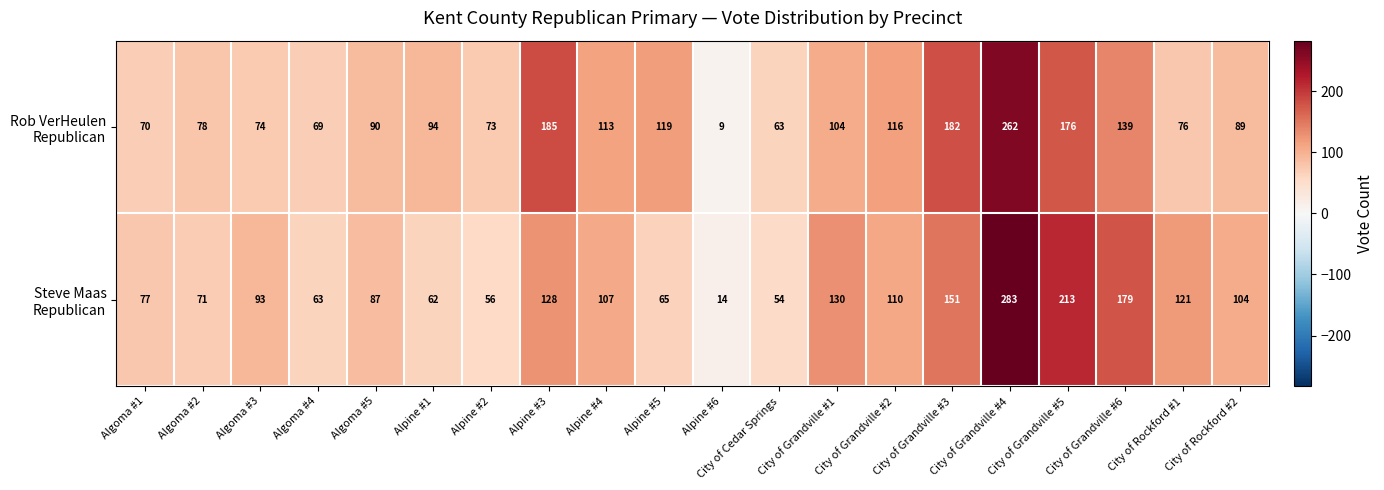

What is the spread (max minus min) of values at Alpine #6?

5